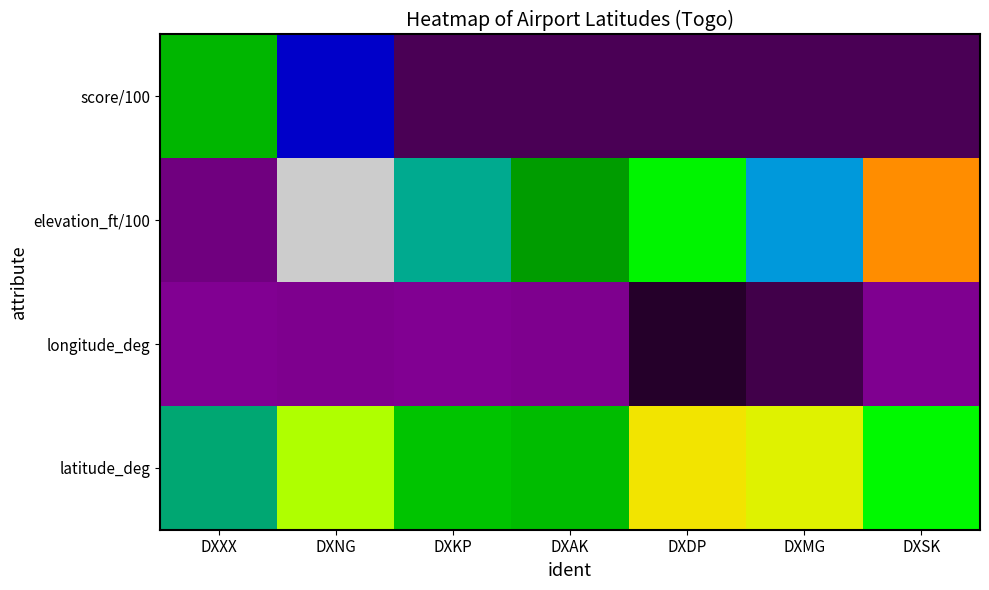

Rank the series at DXMG from lowest to highest value.

longitude_deg, score/100, elevation_ft/100, latitude_deg